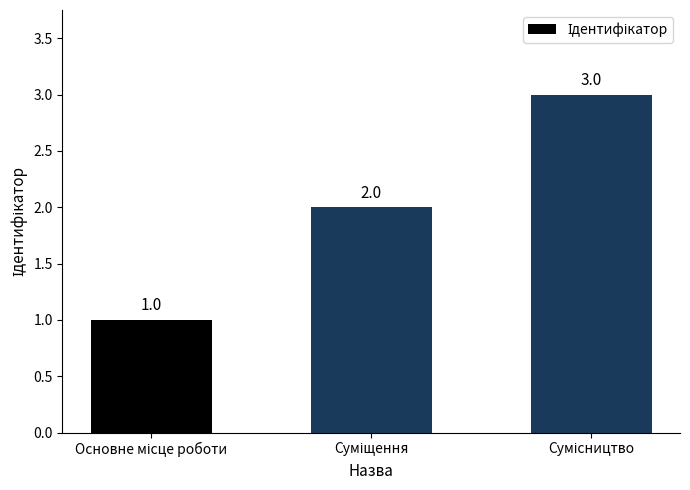

How many bars are there in total?

3